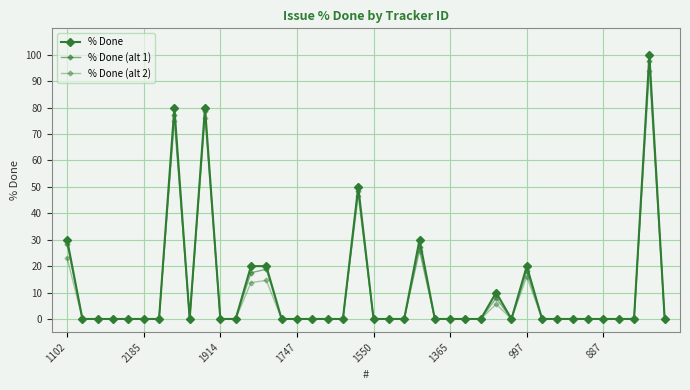

Which label corresponds to the smallest value in the chart?

2185